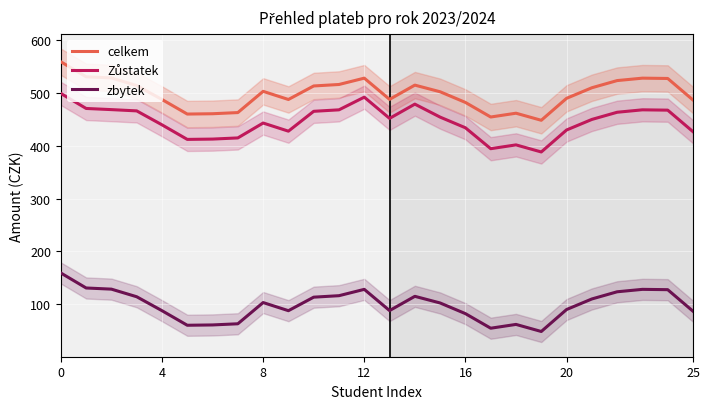

True or false: zbytek and celkem cross at least once.

False